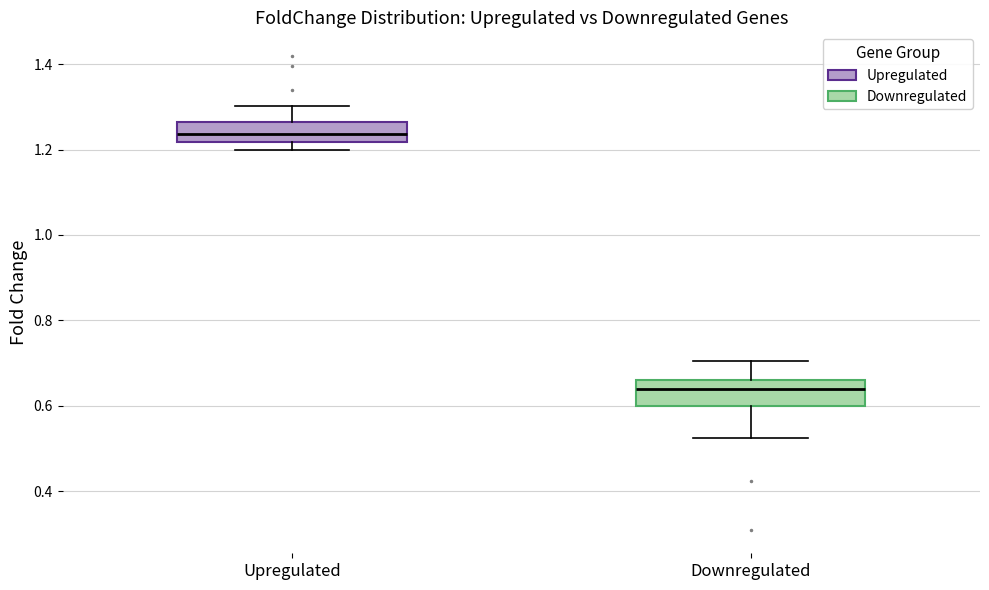

Reading left to right, transcribe this box plot: for each box, give where its median line is, the range the box spans, and where its two whiskers end, as read against the y-axis. The values are not printed on the chart, so give them approximately, as read against the axis.

Upregulated: median 1.24, box 1.22 to 1.26, whiskers 1.20 to 1.30
Downregulated: median 0.64, box 0.60 to 0.66, whiskers 0.52 to 0.70